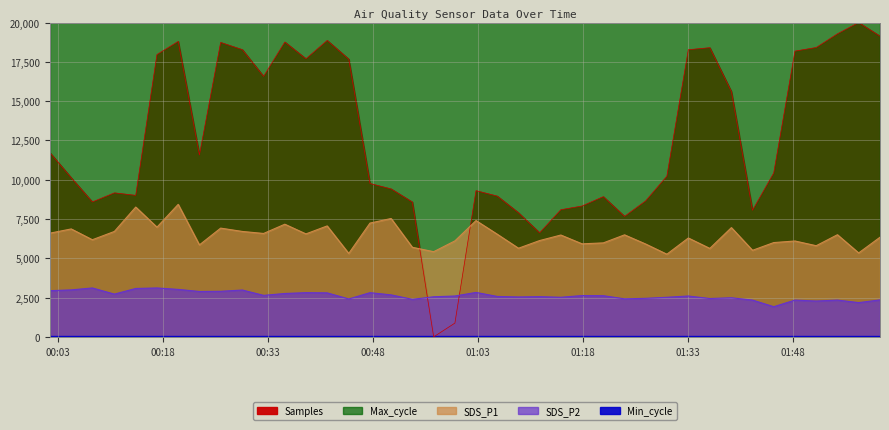

Between 2022/01/29 00:29:19 and 2022/01/29 01:51:18, which series saw the biggest shift?

SDS_P1